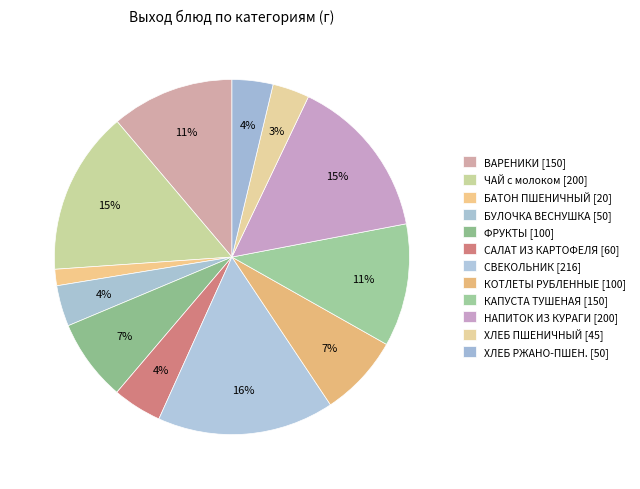

How many slices are in this pie chart?

12